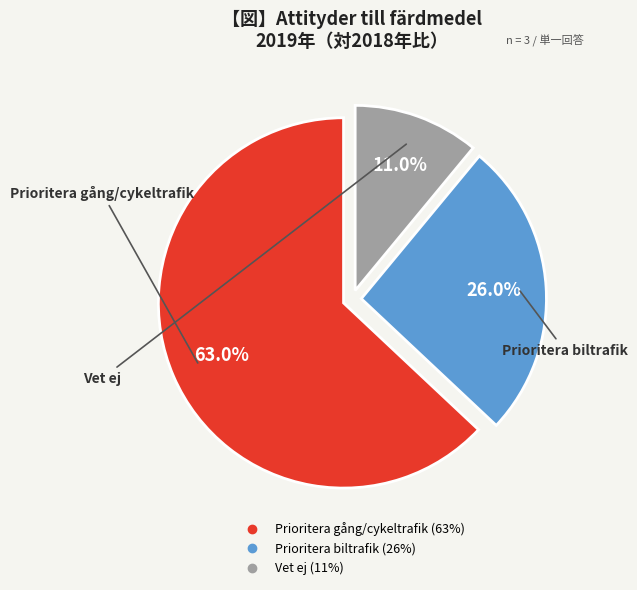

The Vet ej slice represents 11% of the pie. True or false?

True